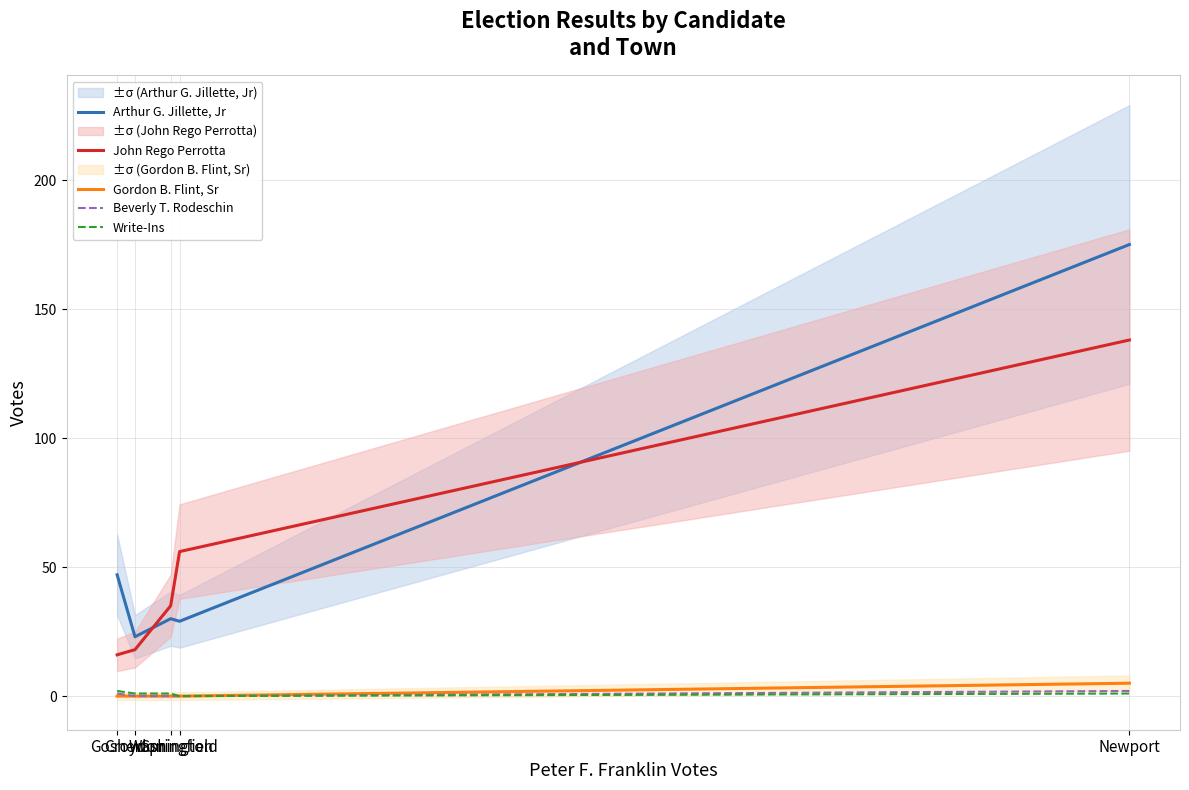

Is it true that Arthur G. Jillette, Jr equals 314 at Newport?

False